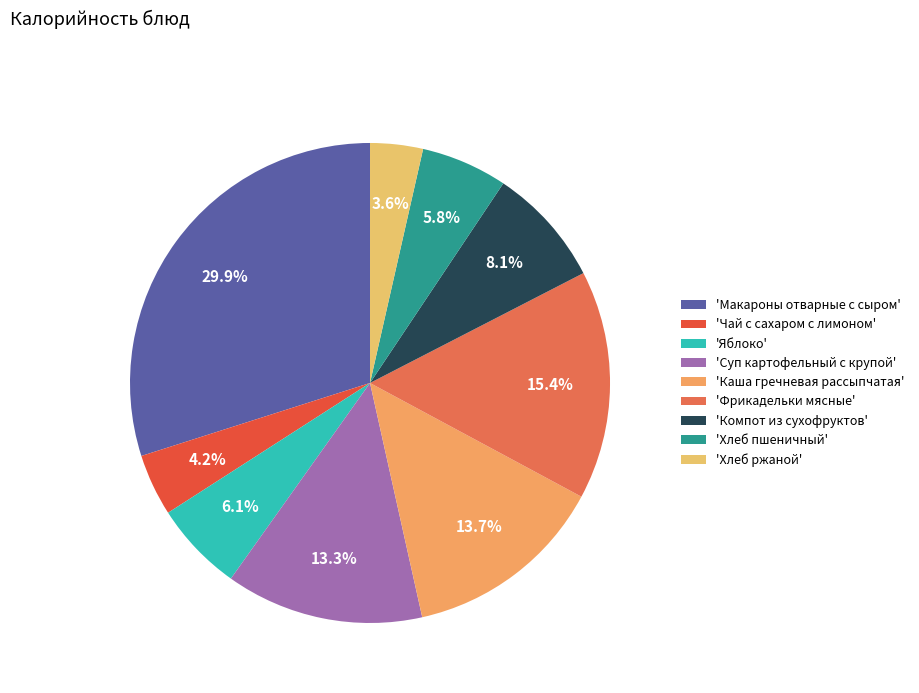

How many slices are in this pie chart?

9